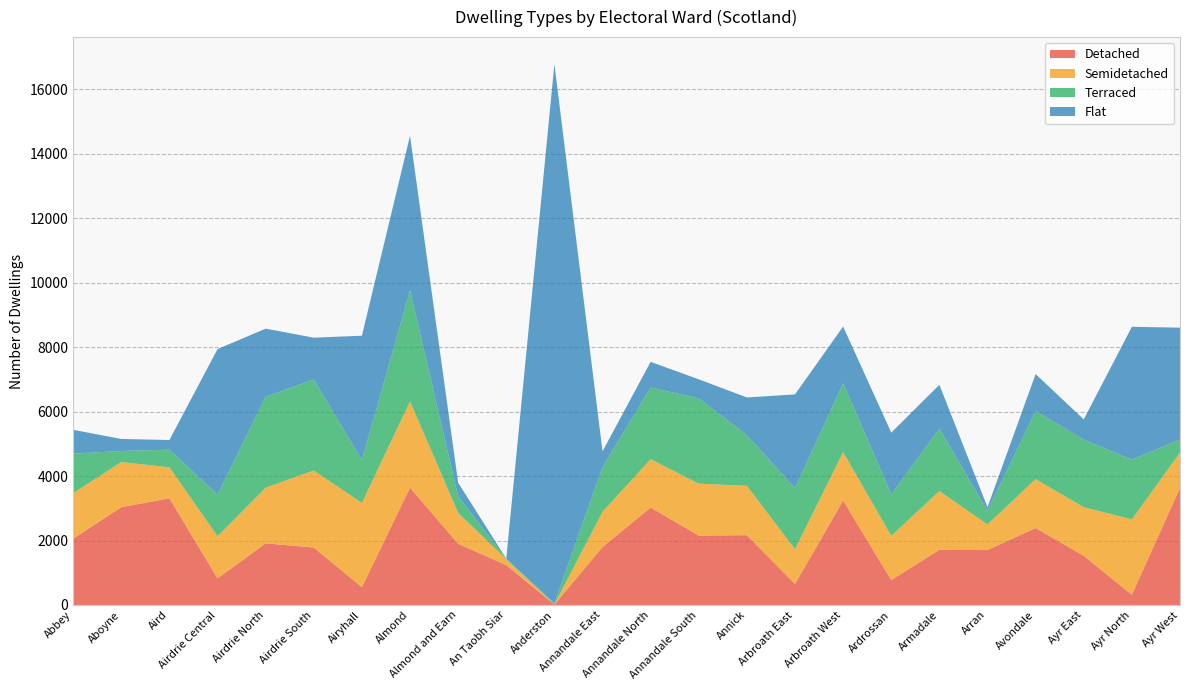

Reading right to left, what are all the values shown in this chart?

Detached: Ayr West=3632	Ayr North=316	Ayr East=1525	Avondale=2389	Arran=1704	Armadale=1712	Ardrossan=773	Arbroath West=3241	Arbroath East=650	Annick=2166	Annandale South=2153	Annandale North=3024	Annandale East=1798	Anderston=11	An Taobh Siar=1237	Almond and Earn=1898	Almond=3642	Airyhall=551	Airdrie South=1781	Airdrie North=1913	Airdrie Central=823	Aird=3310	Aboyne=3034	Abbey=2058
Semidetached: Ayr West=1095	Ayr North=2341	Ayr East=1508	Avondale=1516	Arran=795	Armadale=1822	Ardrossan=1374	Arbroath West=1501	Arbroath East=1083	Annick=1530	Annandale South=1612	Annandale North=1498	Annandale East=1094	Anderston=4	An Taobh Siar=182	Almond and Earn=964	Almond=2673	Airyhall=2615	Airdrie South=2390	Airdrie North=1730	Airdrie Central=1309	Aird=962	Aboyne=1401	Abbey=1411
Terraced: Ayr West=403	Ayr North=1853	Ayr East=2096	Avondale=2114	Arran=419	Armadale=1936	Ardrossan=1285	Arbroath West=2139	Arbroath East=1889	Annick=1572	Annandale South=2648	Annandale North=2225	Annandale East=1383	Anderston=38	An Taobh Siar=16	Almond and Earn=509	Almond=3449	Airyhall=1328	Airdrie South=2826	Airdrie North=2816	Airdrie Central=1292	Aird=546	Aboyne=343	Abbey=1226
Flat: Ayr West=3475	Ayr North=4121	Ayr East=629	Avondale=1146	Arran=116	Armadale=1362	Ardrossan=1916	Arbroath West=1759	Arbroath East=2912	Annick=1171	Annandale South=589	Annandale North=797	Annandale East=495	Anderston=16729	An Taobh Siar=2	Almond and Earn=421	Almond=4795	Airyhall=3861	Airdrie South=1297	Airdrie North=2116	Airdrie Central=4516	Aird=300	Aboyne=373	Abbey=740